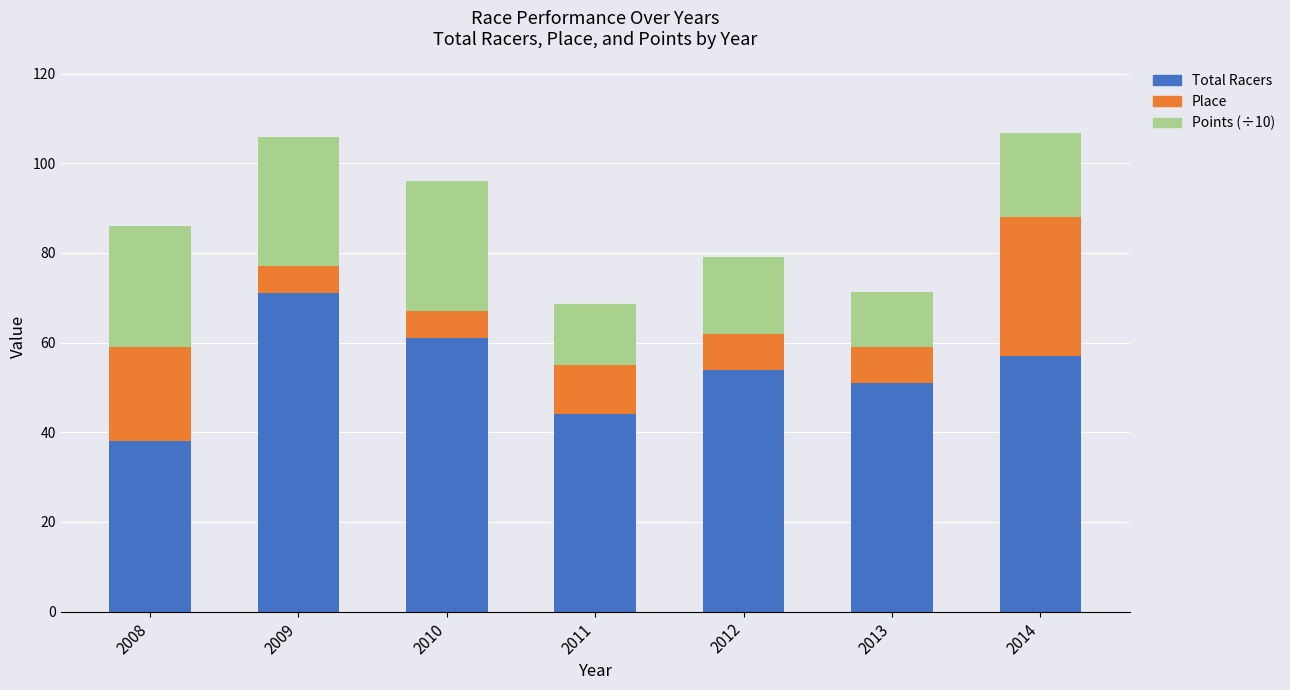

What is the total value across all series at 2009?

105.8